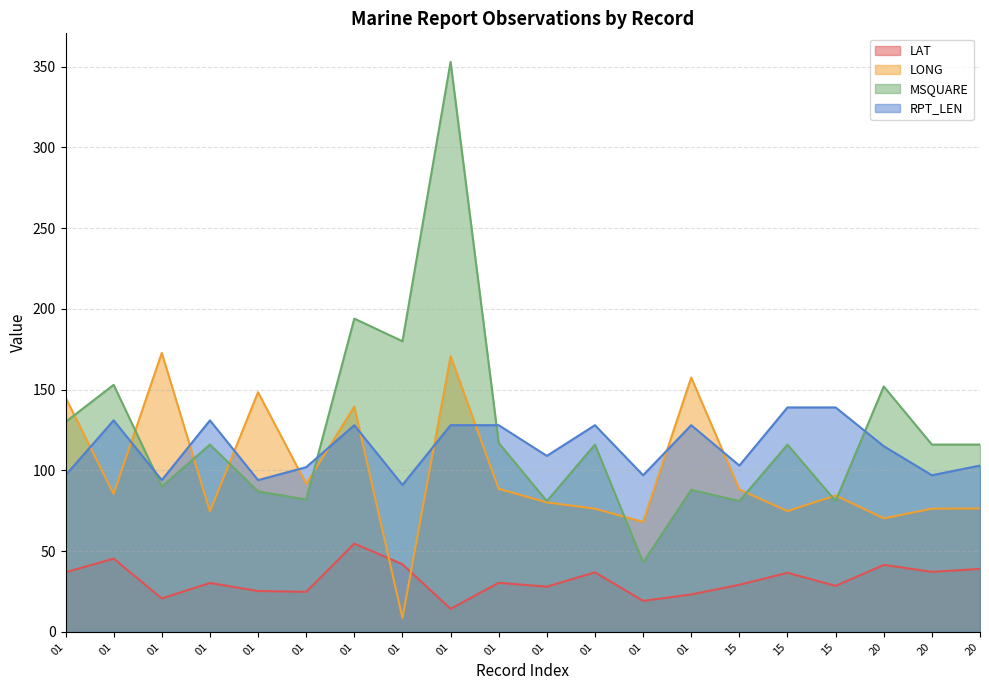

Reading right to left, transcribe all the data shown in this chart.

LAT: 20=39.0	20=37.2	20=41.5	15=28.5	15=36.6	15=29.2	01=23.2	01=19.2	01=36.9	01=28.0	01=30.4	01=14.3	01=41.9	01=54.7	01=24.8	01=25.3	01=30.3	01=20.7	01=45.4	01=36.9
LONG: 20=76.4	20=76.3	20=70.3	15=84.5	15=74.8	15=88.2	01=157.5	01=68.1	01=76.3	01=80.2	01=88.6	01=170.7	01=8.7	01=139.5	01=91.7	01=148.4	01=74.6	01=172.8	01=85.5	01=145.1
MSQUARE: 20=116.0	20=116.0	20=152.0	15=81.0	15=116.0	15=81.0	01=88.0	01=43.0	01=116.0	01=81.0	01=117.0	01=353.0	01=180.0	01=194.0	01=82.0	01=87.0	01=116.0	01=90.0	01=153.0	01=130.0
RPT_LEN: 20=103.0	20=97.0	20=115.0	15=139.0	15=139.0	15=103.0	01=128.0	01=97.0	01=128.0	01=109.0	01=128.0	01=128.0	01=91.0	01=128.0	01=102.0	01=94.0	01=131.0	01=94.0	01=131.0	01=97.0